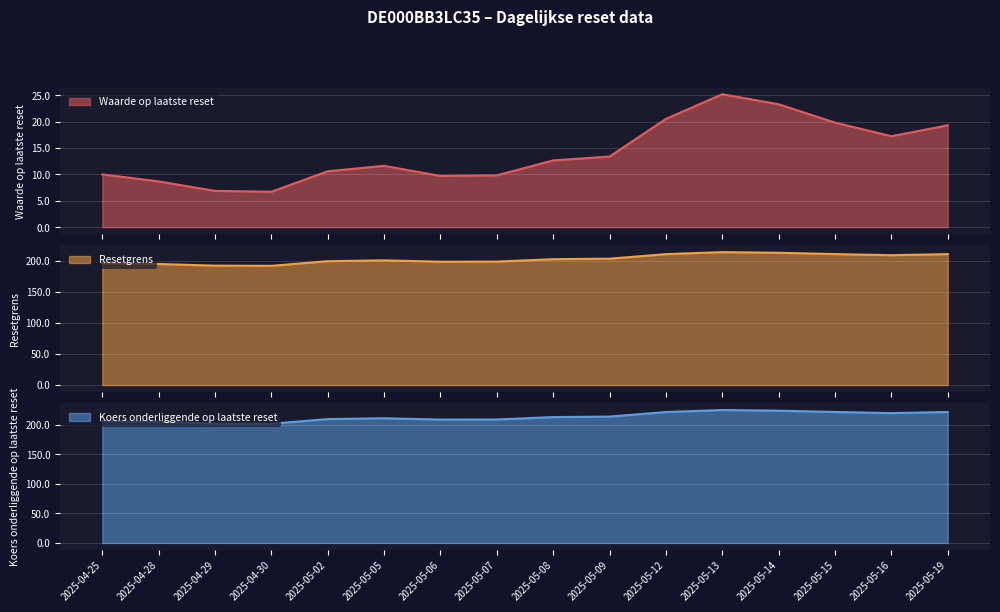

What is the sum of all Resetgrens values?

3246.2